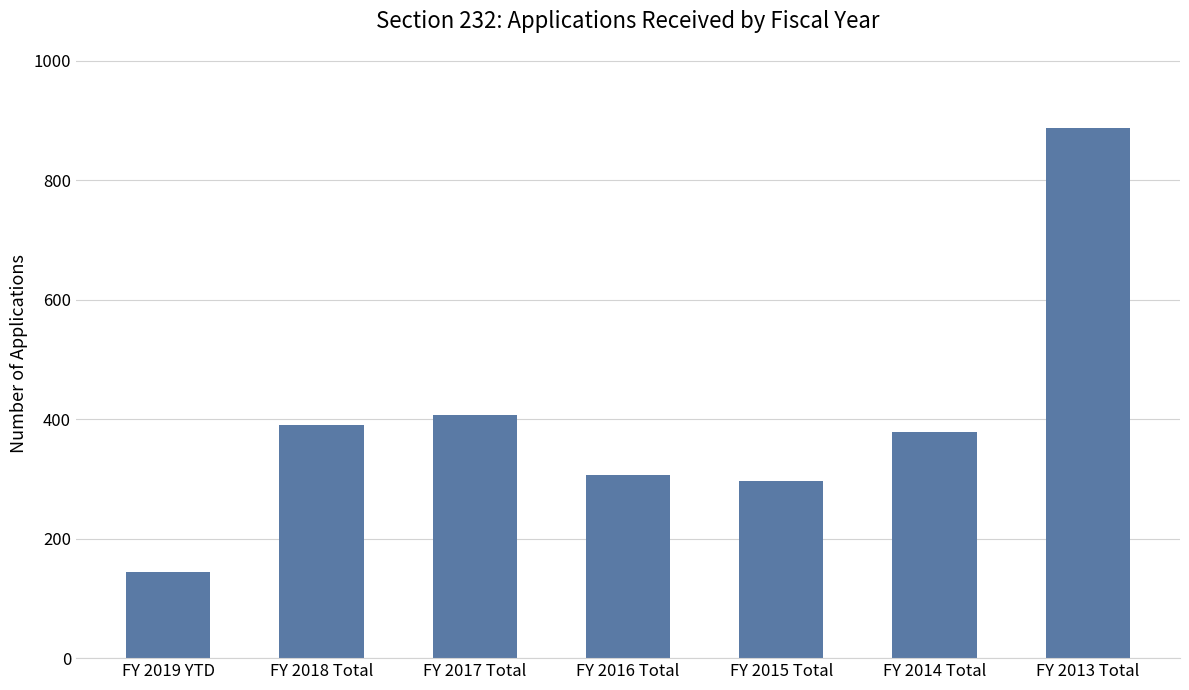

The value at FY 2013 Total is 506. True or false?

False